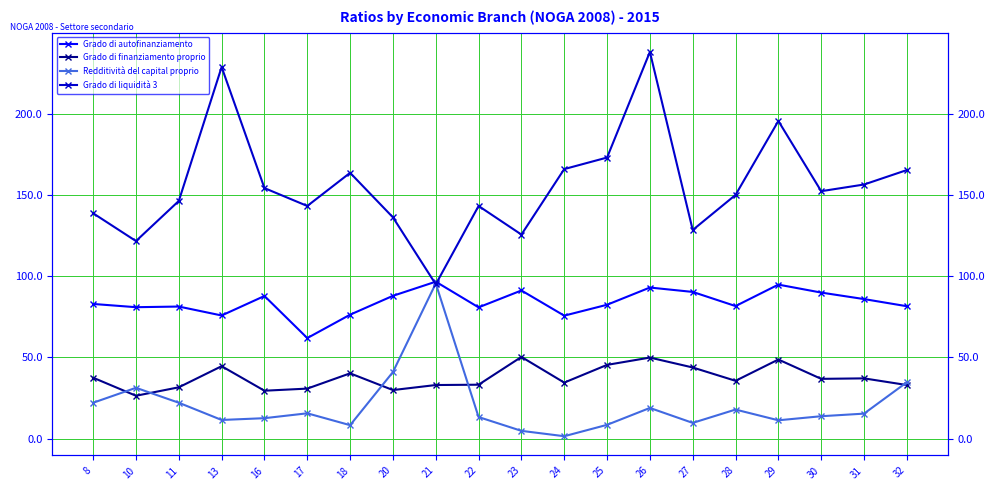

True or false: Grado di liquidità 3 has a value of 76.1 at 17.

False